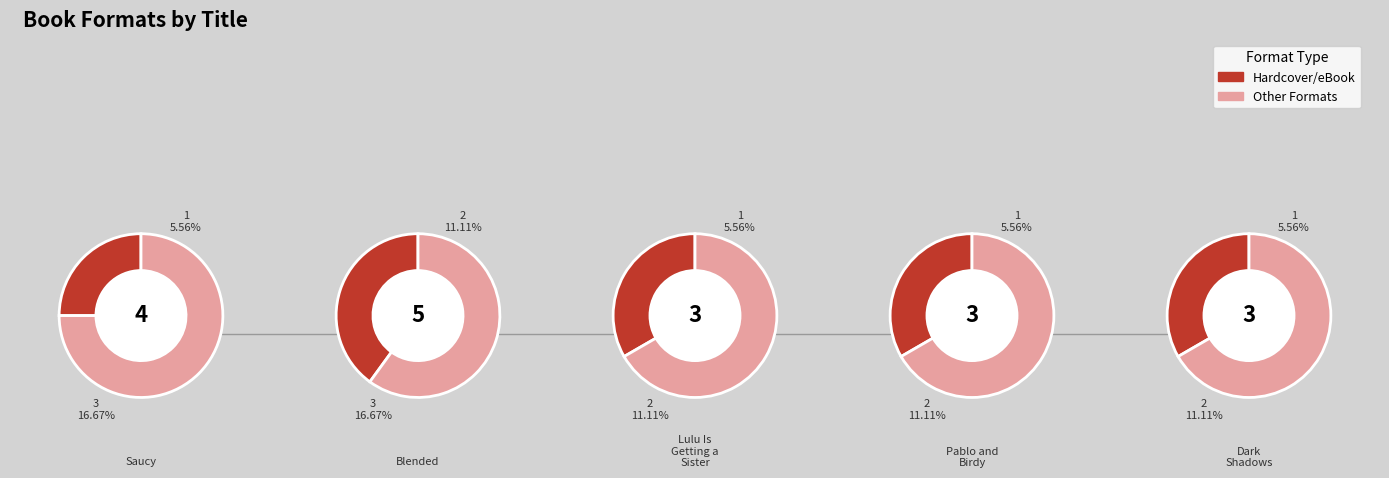

To the nearest percent, what portion does Dark Shadows represent?

17%